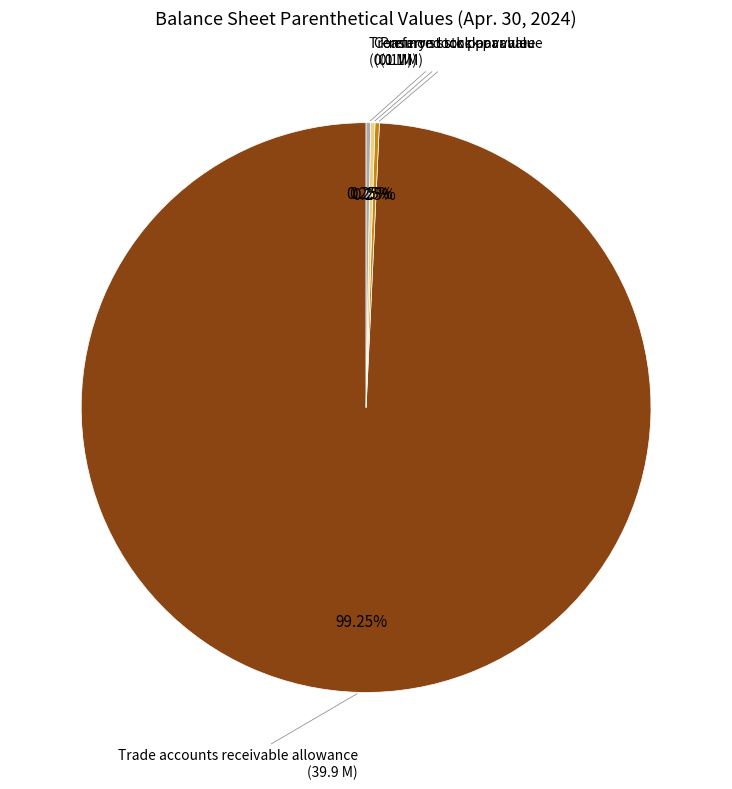

Is there any slice that represents more than half of the pie?

Yes